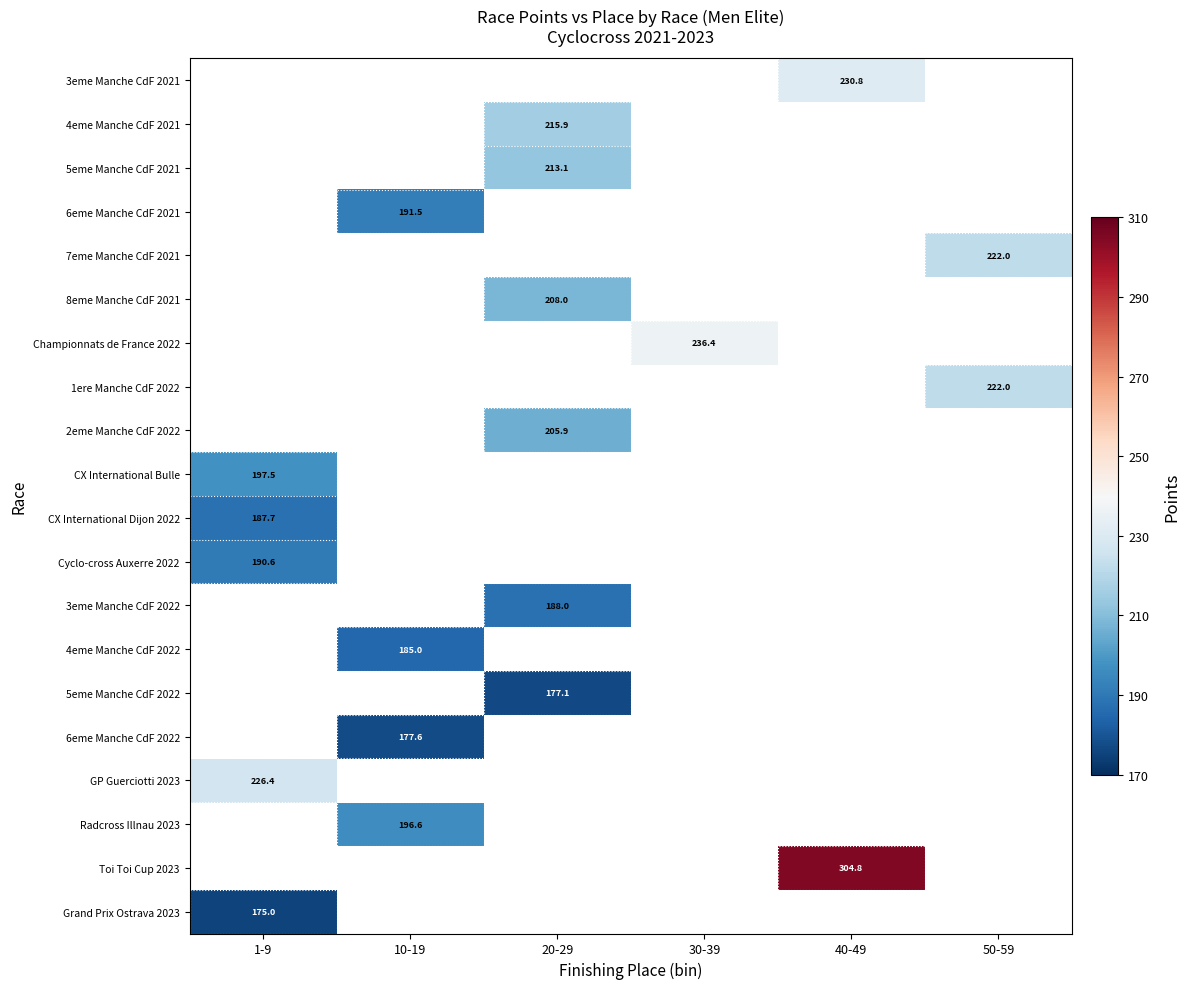

How many categories are shown in the chart?

6